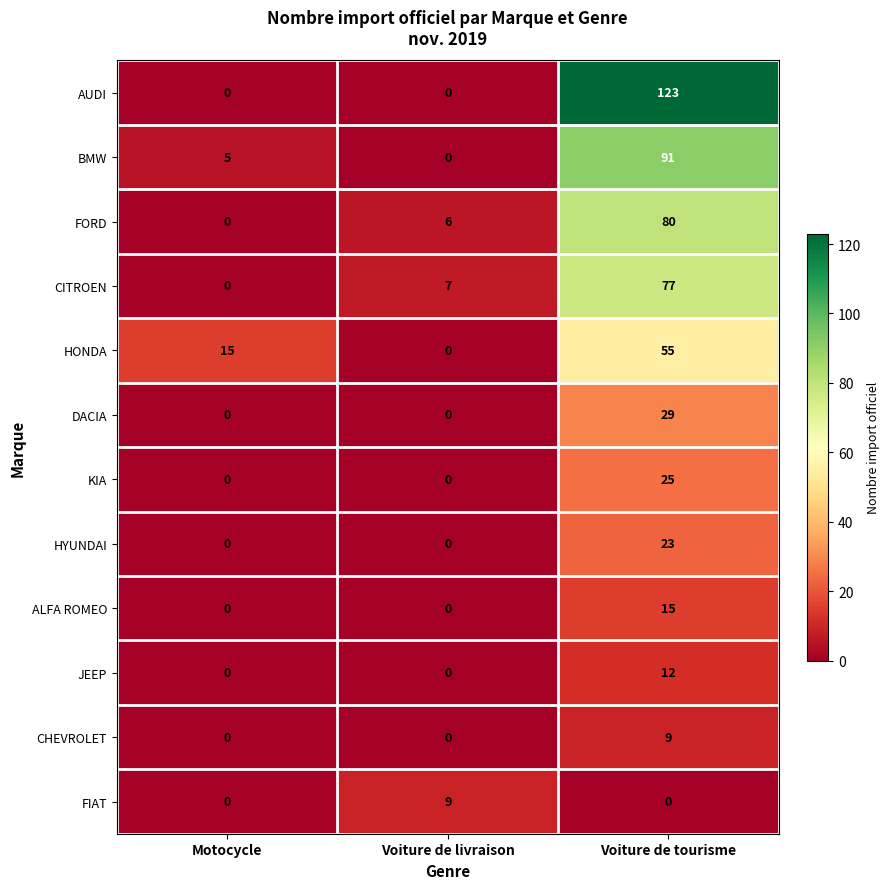

At how many categories does at least one series exceed 10?

2